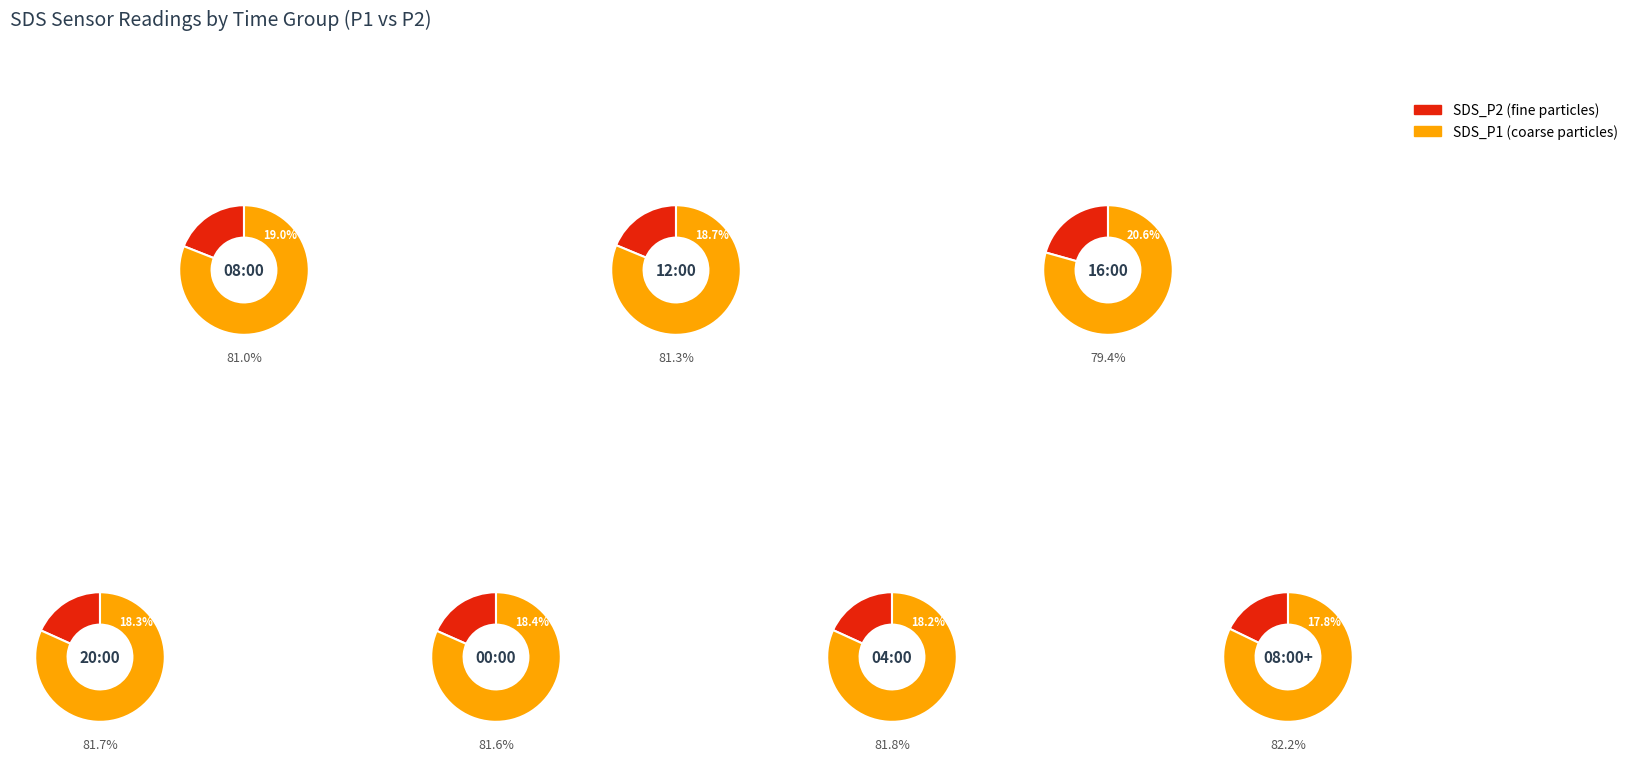

The 8 slice represents 16% of the pie. True or false?

False